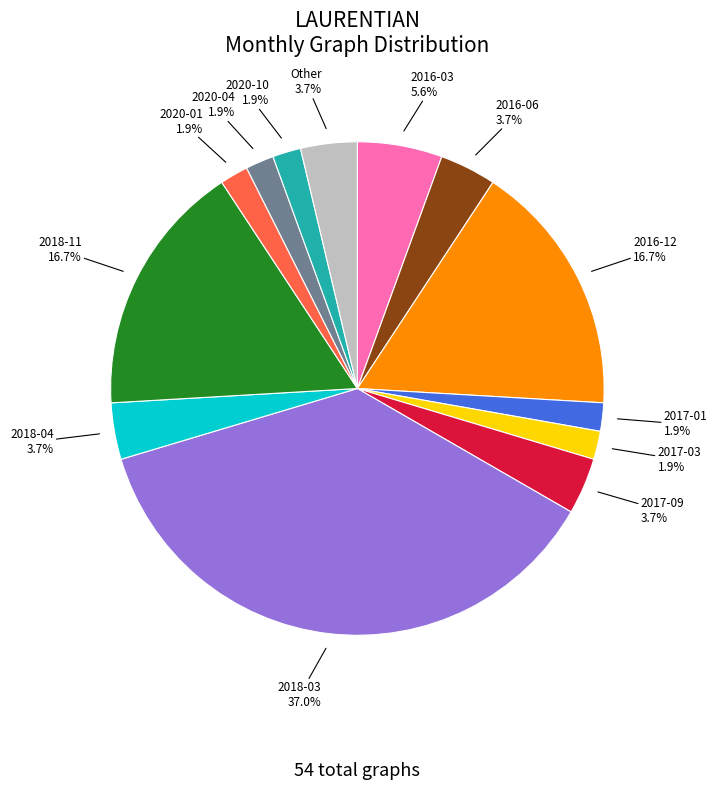

Is there a majority slice in this chart?

No